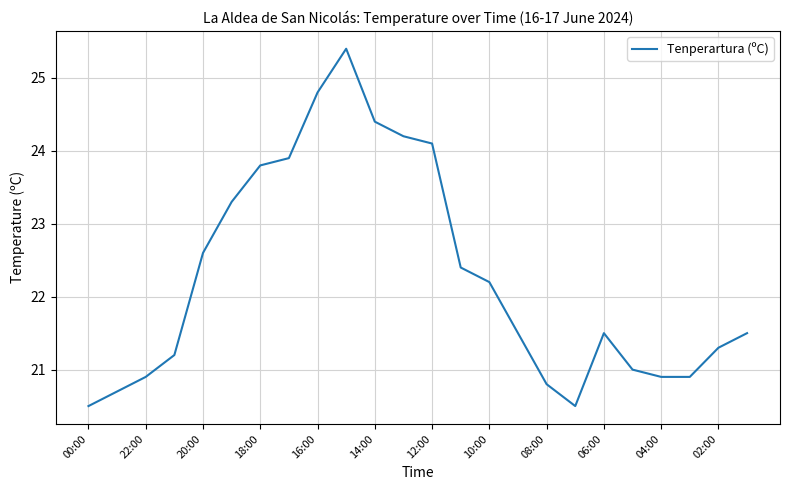

What is the maximum value shown in the chart?

25.4